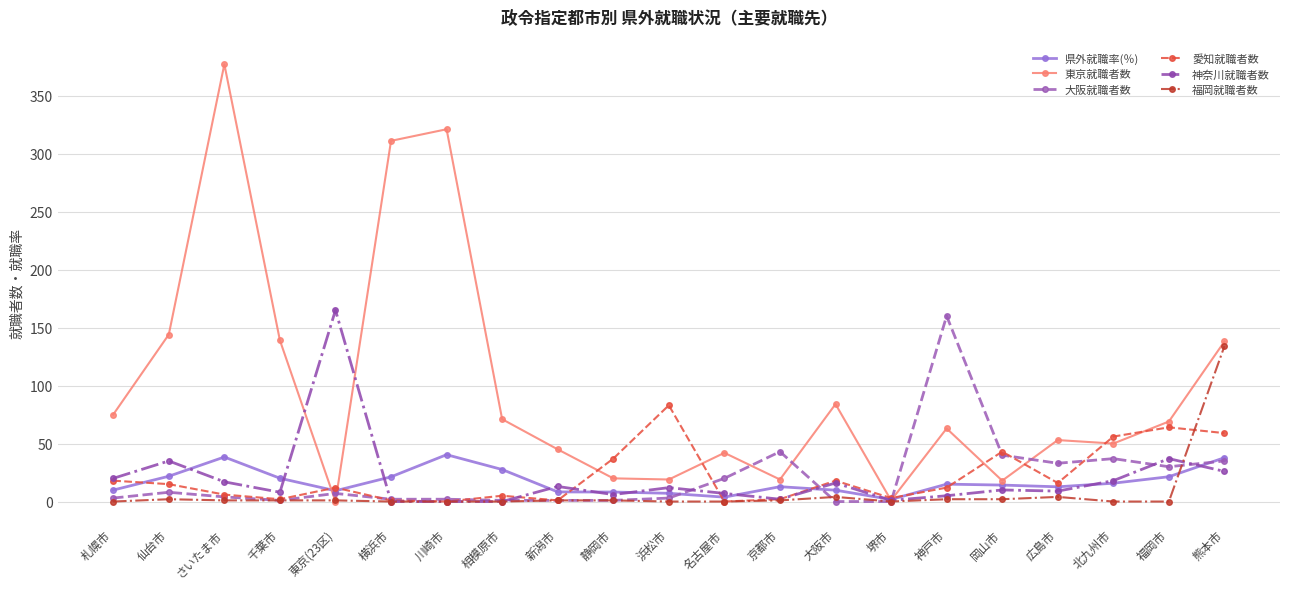

How many series are shown in this chart?

6